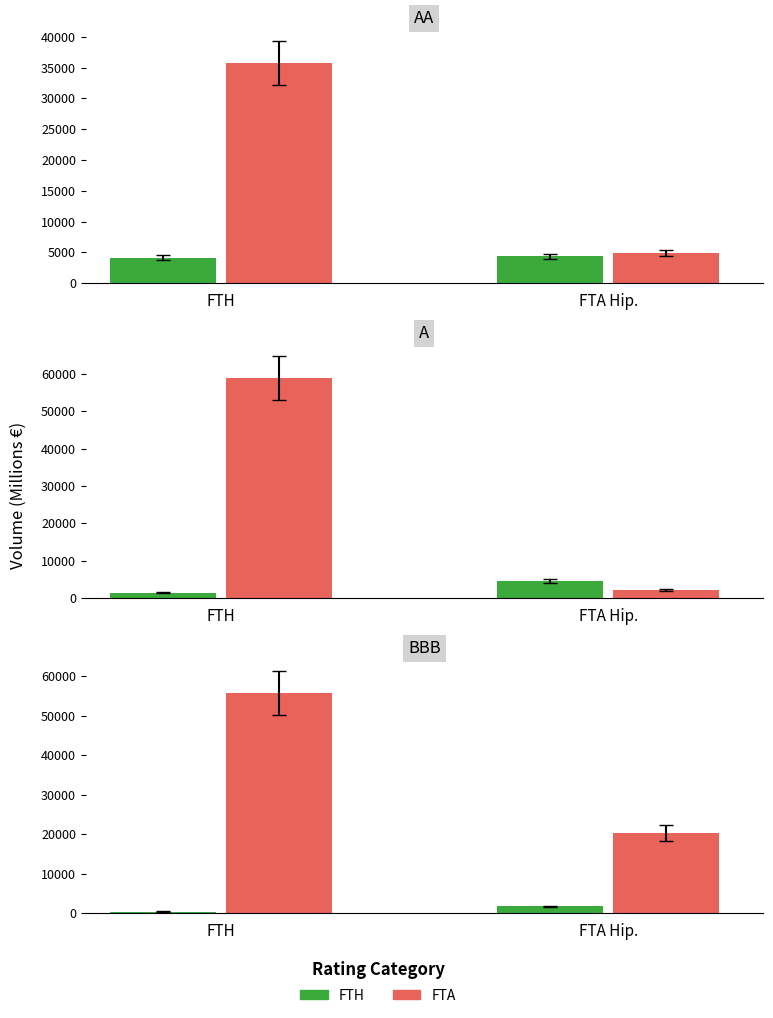

How many data points in BB are above 1018?

3